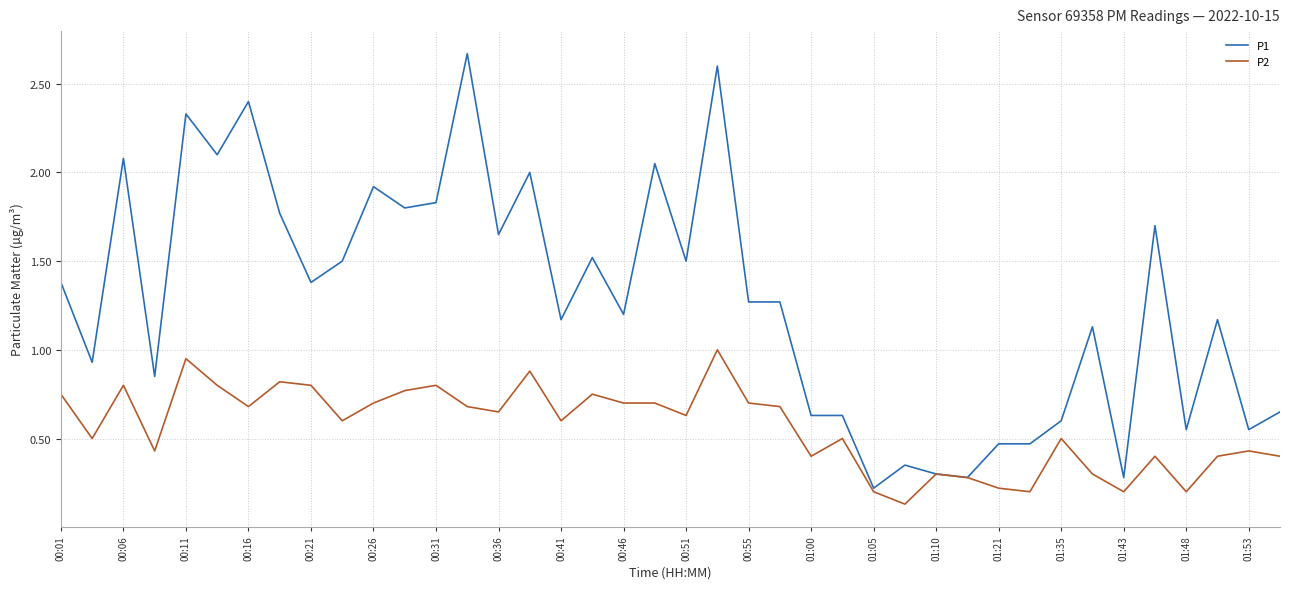

List the series in order of their overall mean, highest first.

P1, P2